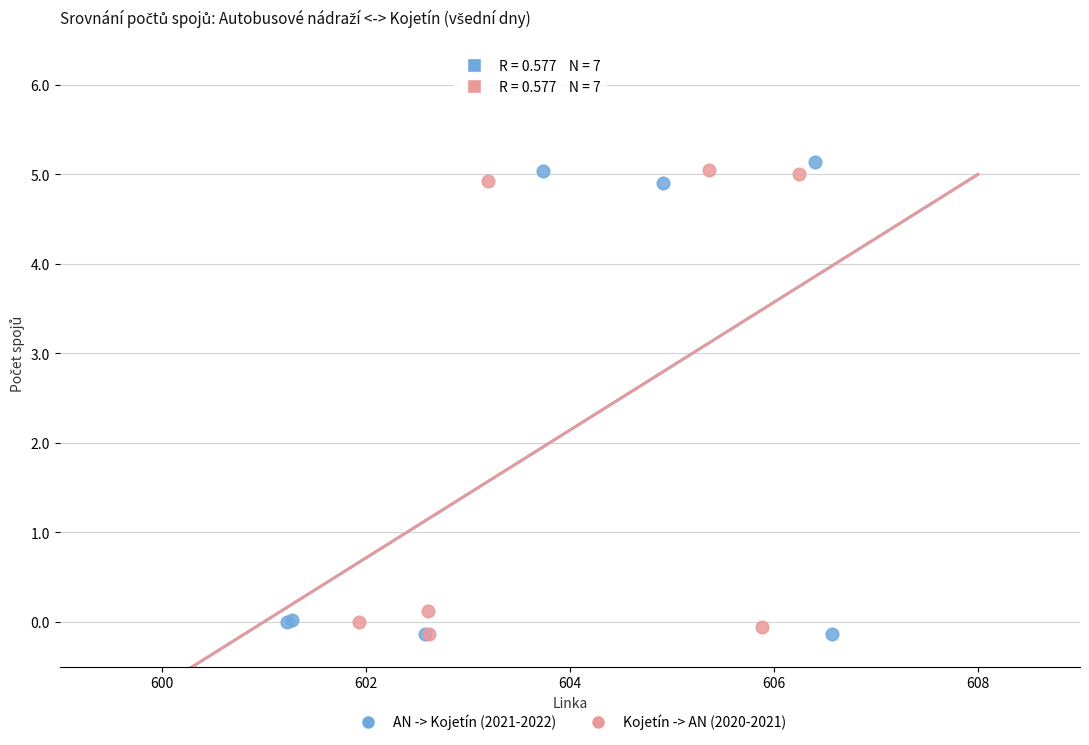

What are all the series names shown in the legend?

AN -> Kojetín (2021-2022), Kojetín -> AN (2020-2021)